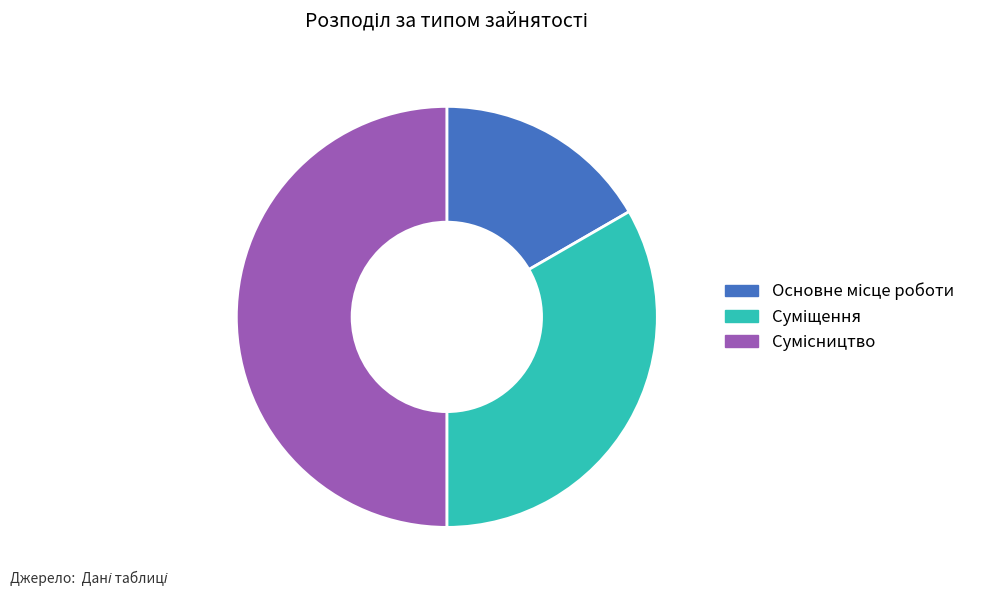

To the nearest percent, what is the average slice percentage?

33%